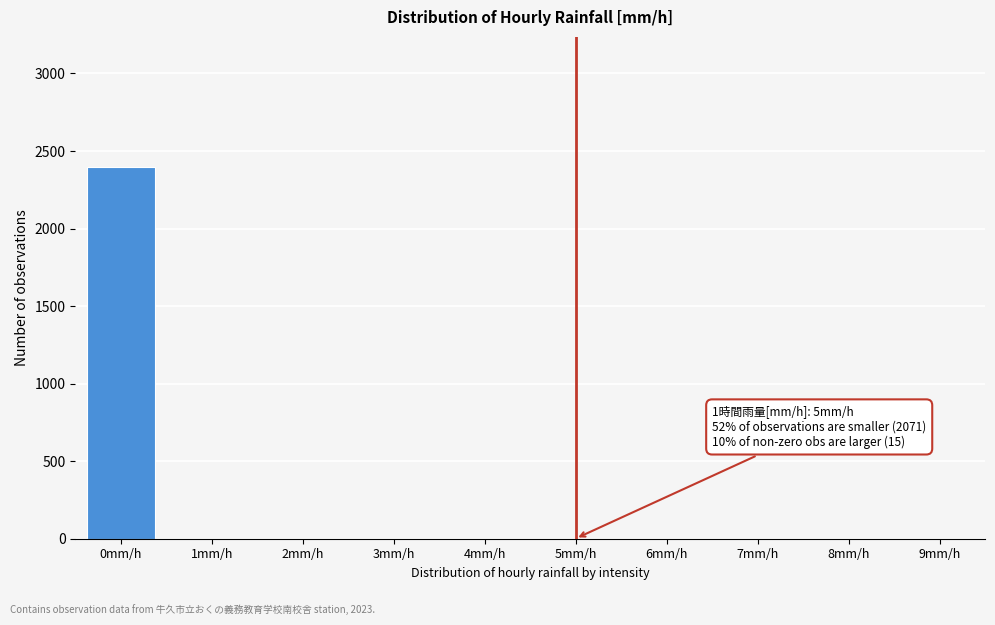

Which label corresponds to the largest value in the chart?

0mm/h